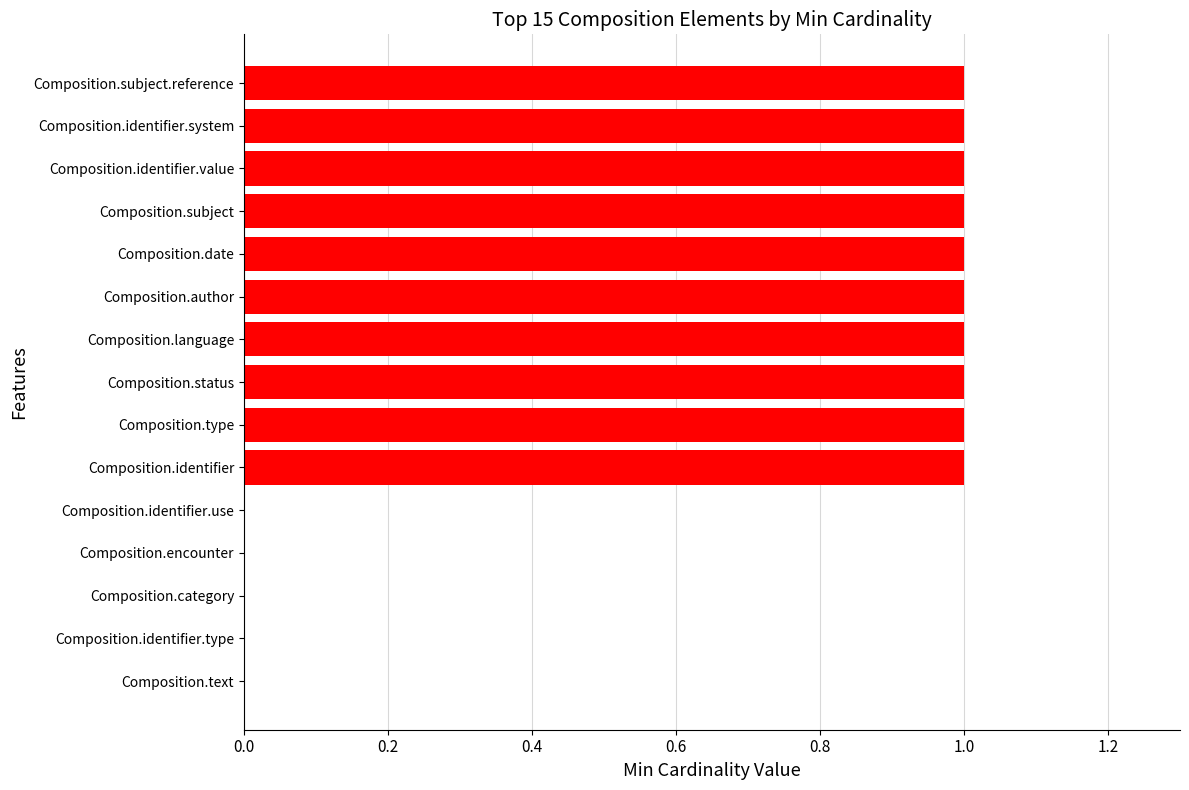

What is the average value?

1